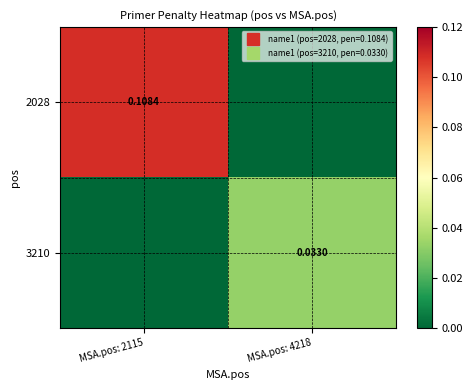

Rank the series by their maximum value, from lowest to highest.

3210, 2028